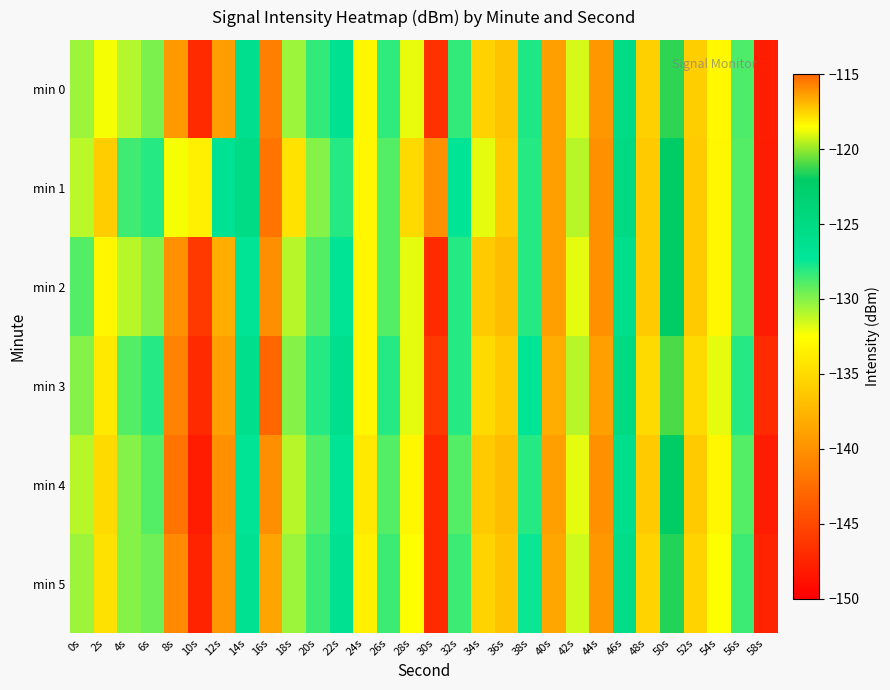

List the series in order of their peak value, lowest first.

min 1, min 5, min 2, min 4, min 0, min 3